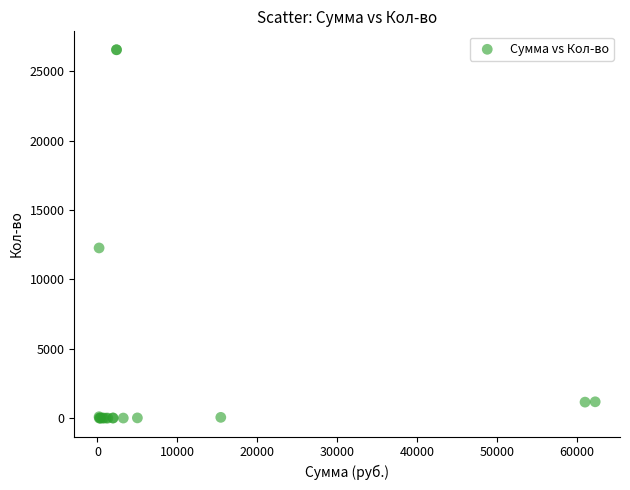

What Y value in the scatter plot is closest to 13271?

12261.3